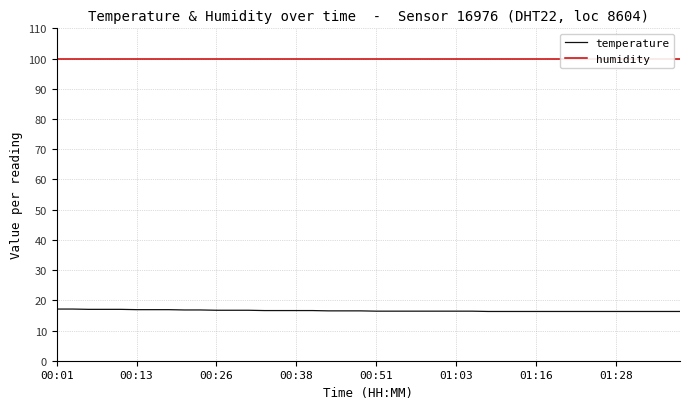

What is the maximum value for temperature?

17.1